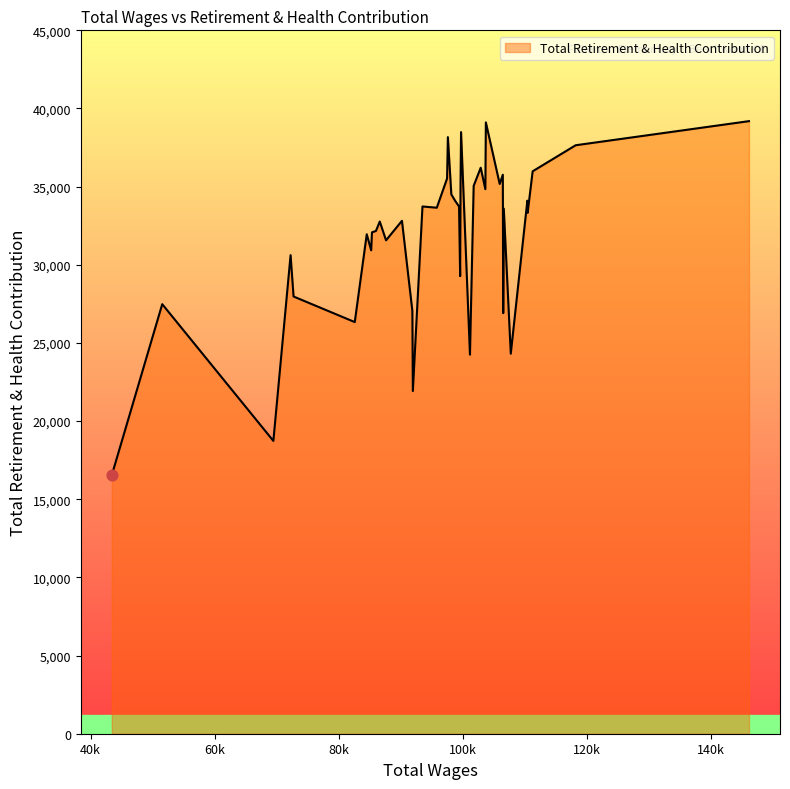

What is the difference between the maximum and minimum values?

22648